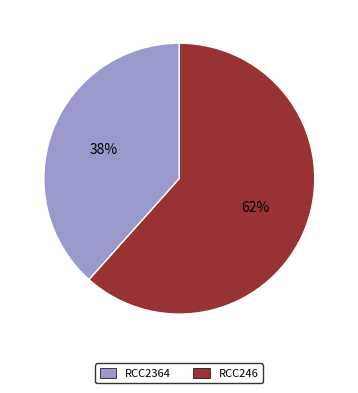

Is the sum of RCC246 and RCC2364 greater than half?

Yes